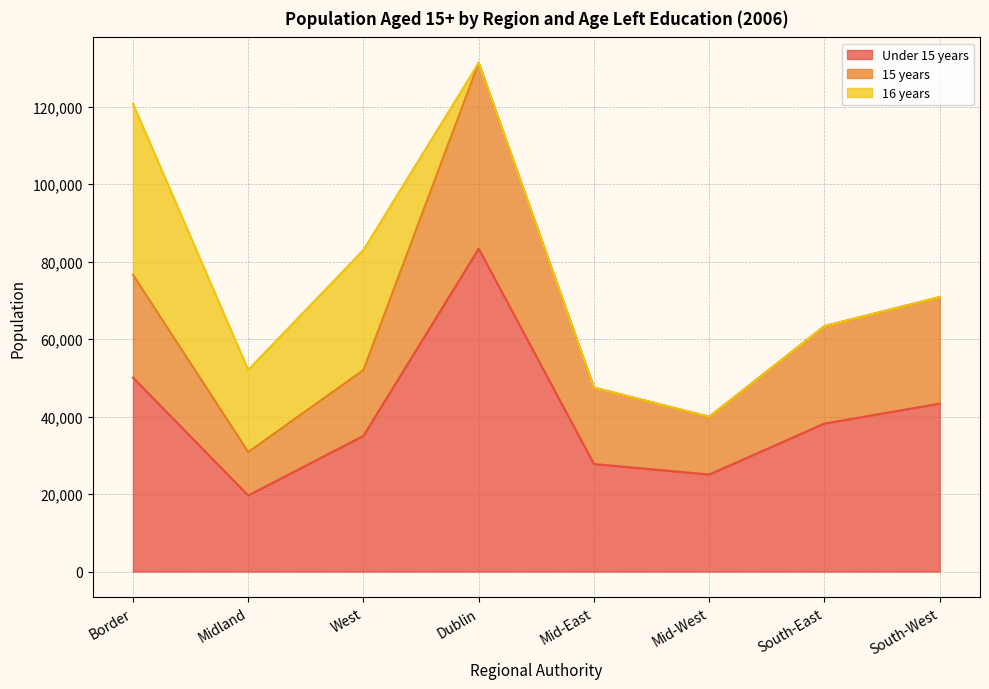

How many interior local valleys does the Under 15 years series have?

2